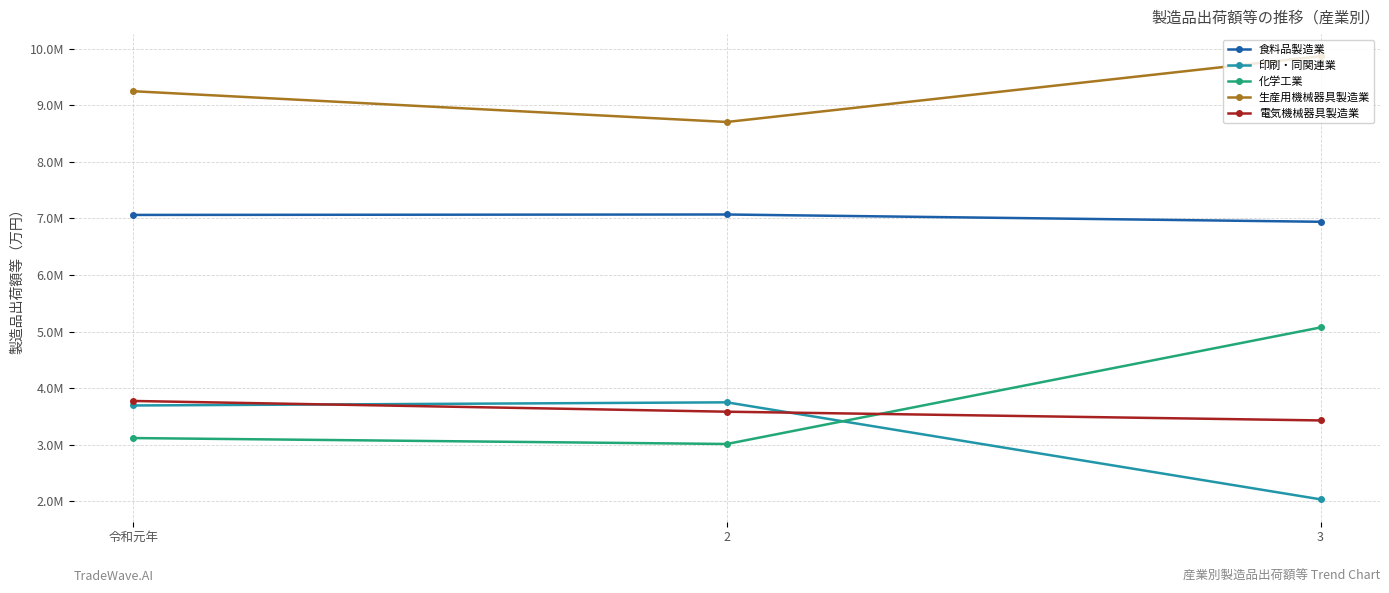

What is the total value across all series at 2?

26114924